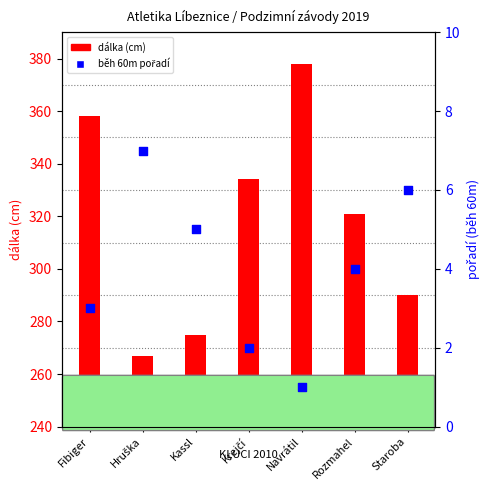

Which series contains the lowest Y value?

běh 60m pořadí